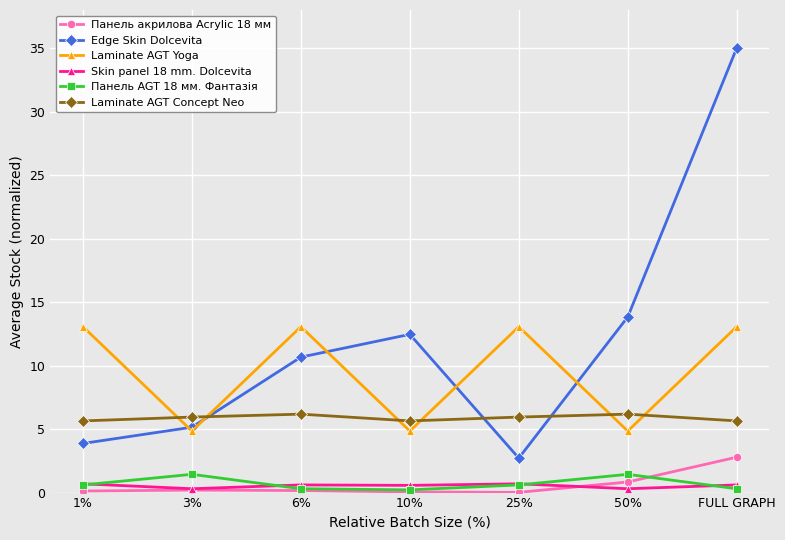

Which series changed the most between 6% and FULL GRAPH?

Edge Skin Dolcevita